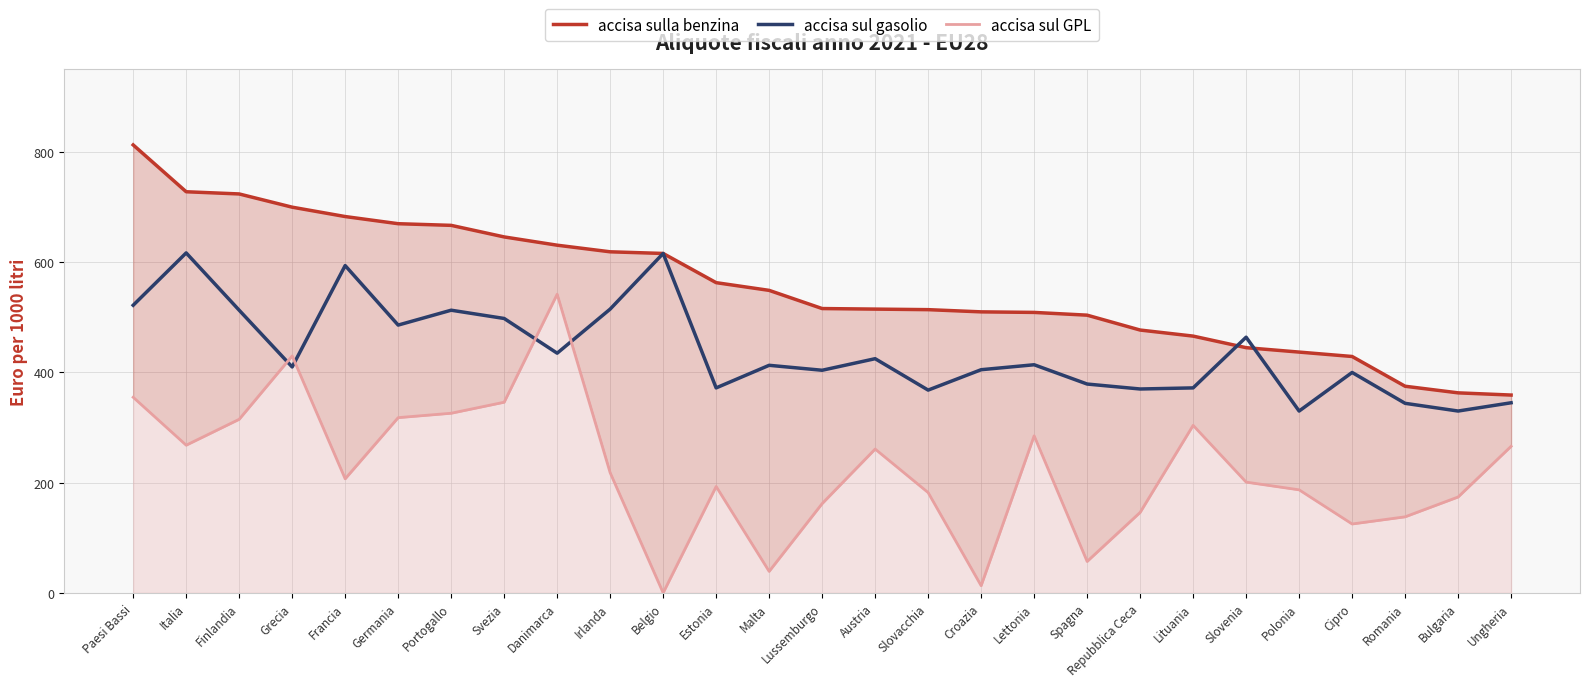

The value of accisa sulla benzina at Finlandia is 724. True or false?

True